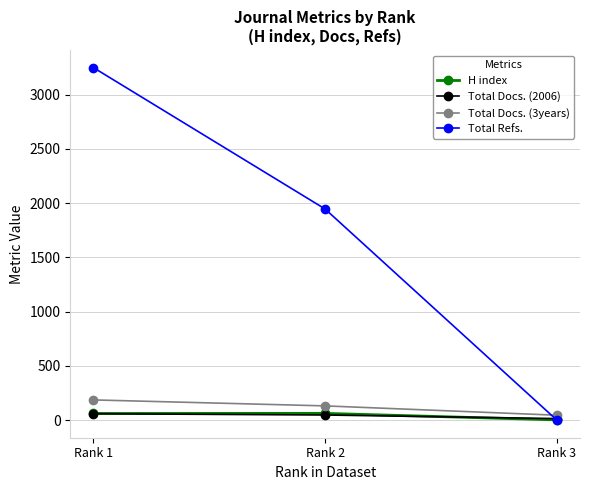

Which series has the widest spread of values?

Total Refs.